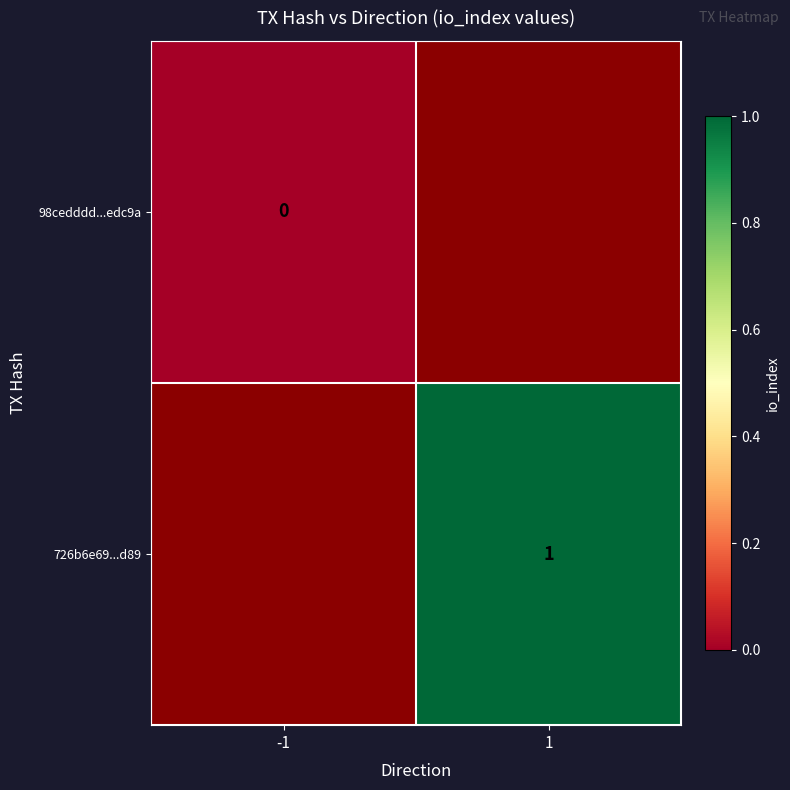

Rank the categories by 98cedddd...edc9a value from highest to lowest.

-1, 1